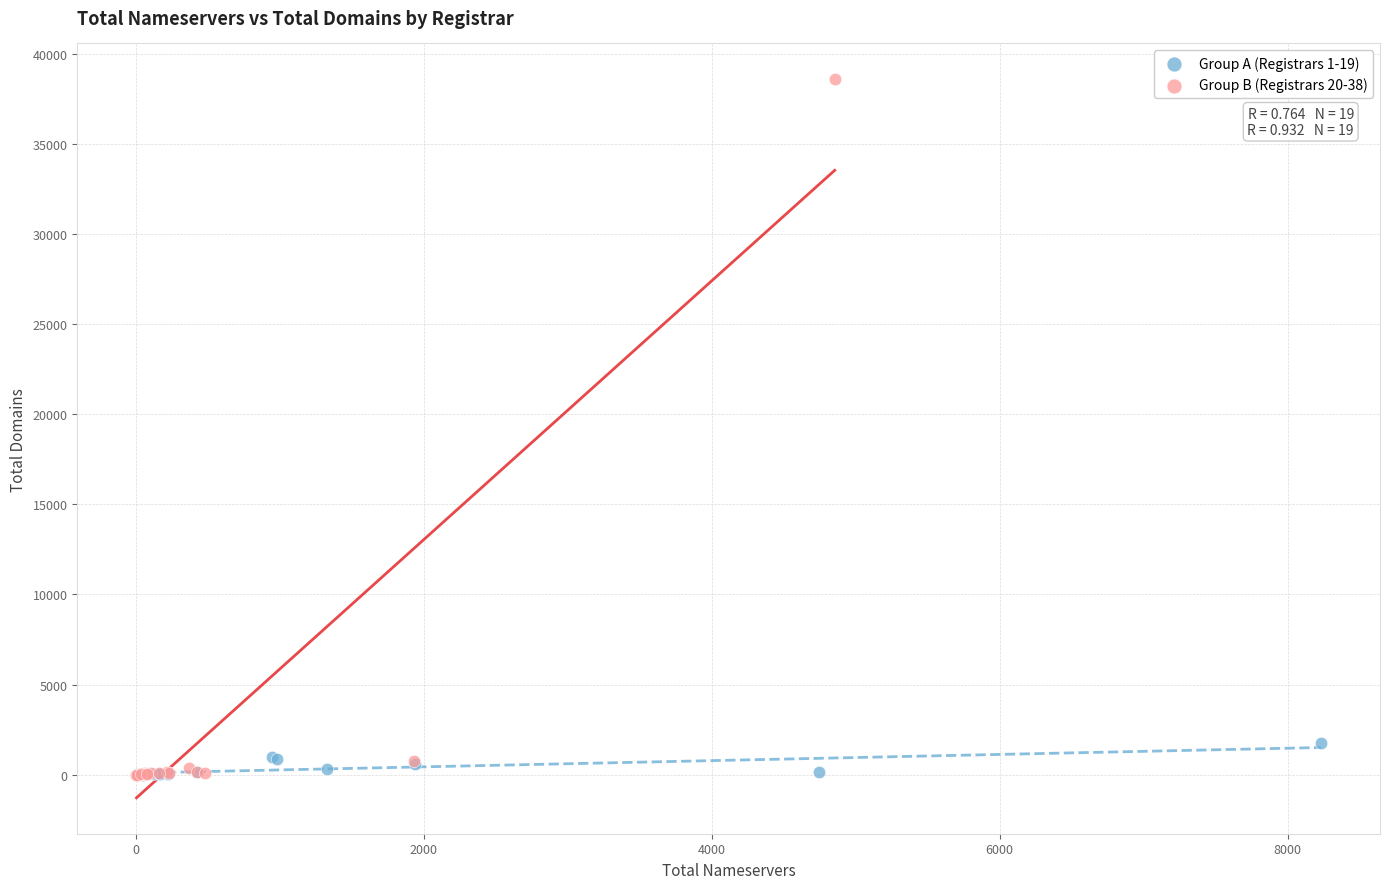

What are all the series names shown in the legend?

Group A (Registrars 1-19), Group B (Registrars 20-38)